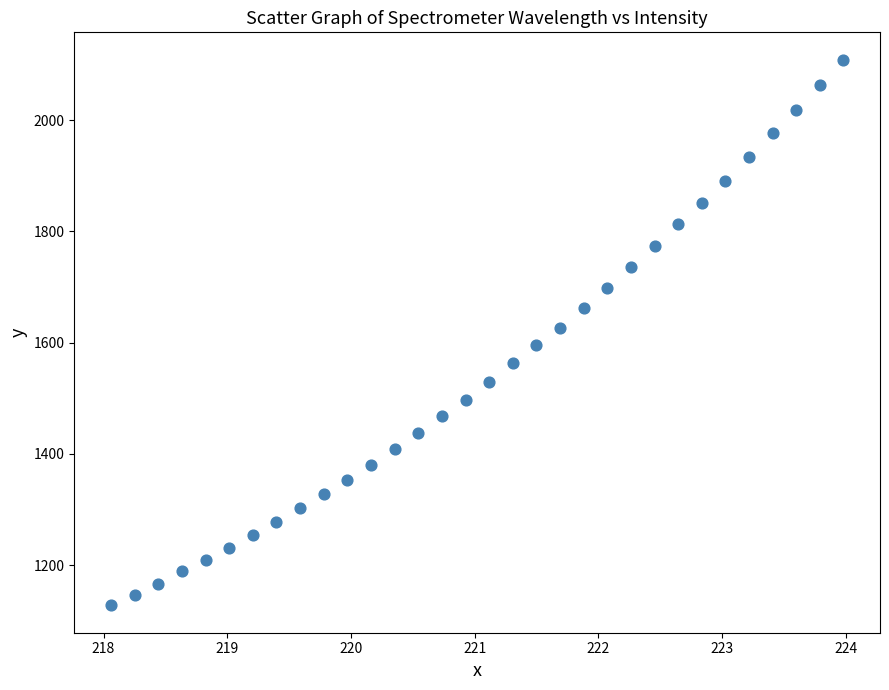

What is the range of Y values (max minus min)?

981.4